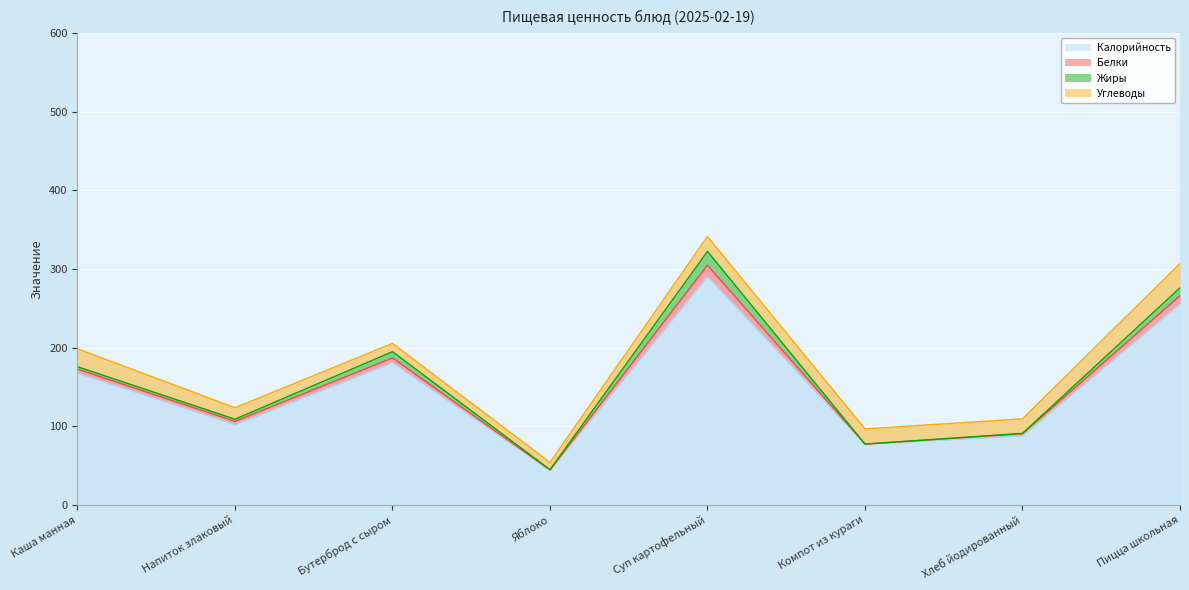

At which category does Белки reach its first local valley?

Напиток злаковый